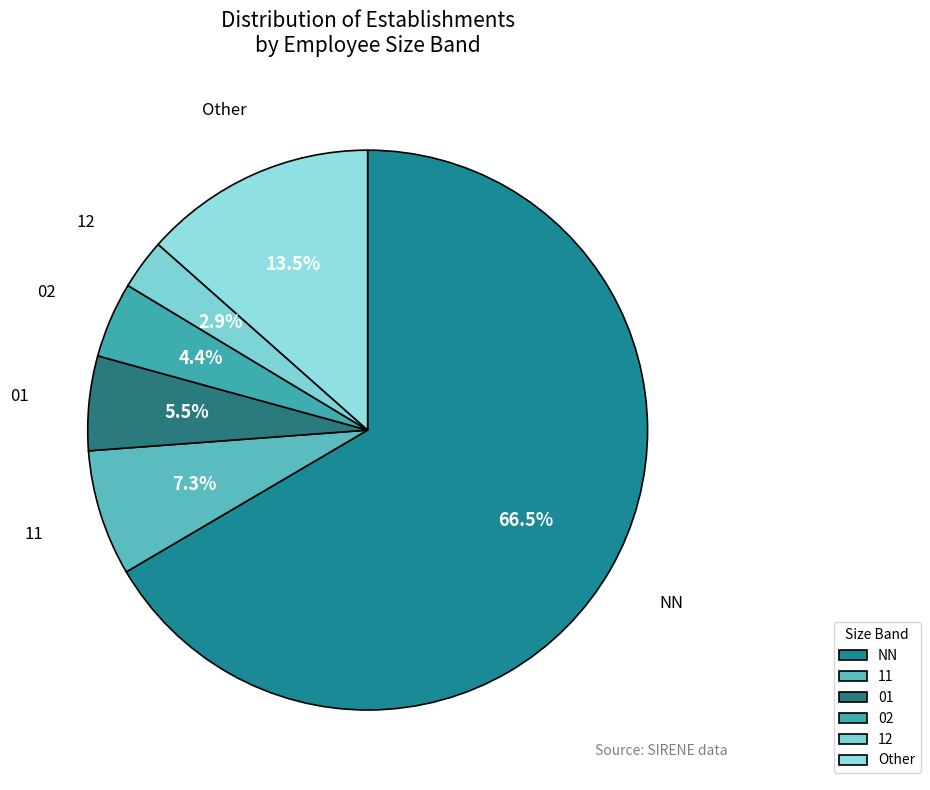

Is the sum of 02 and 01 greater than half?

No